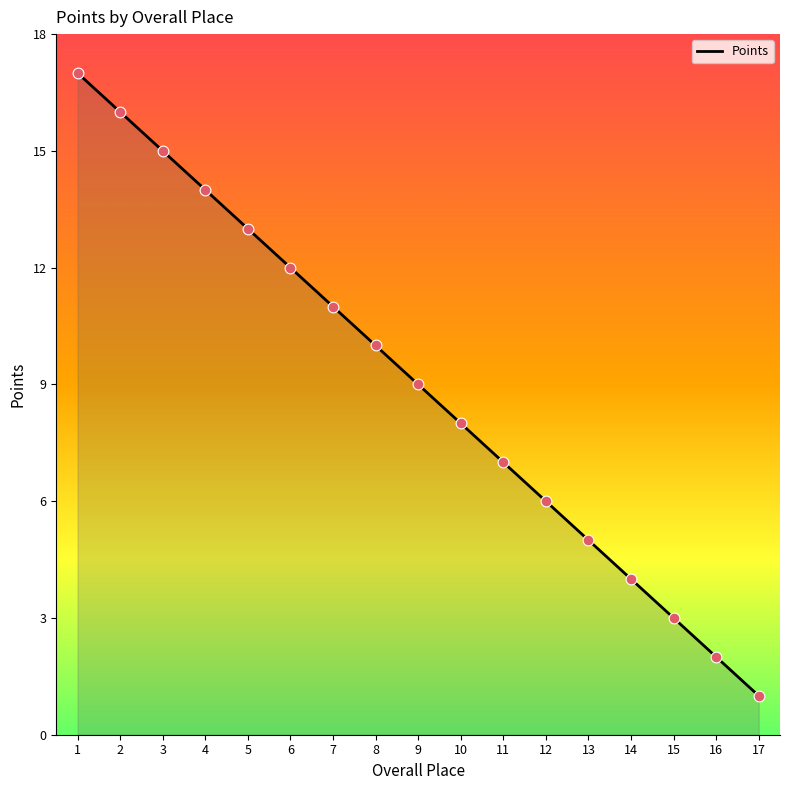

What is the change in value from 1 to 11?

-10